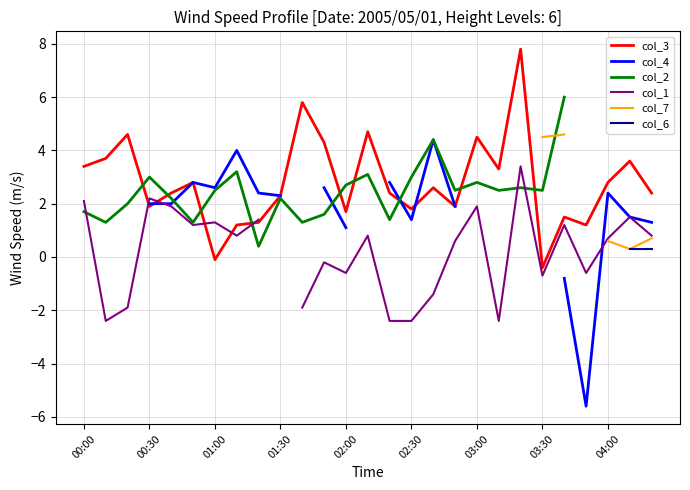

The col_3 series shows 3.4 at 00:00. True or false?

True